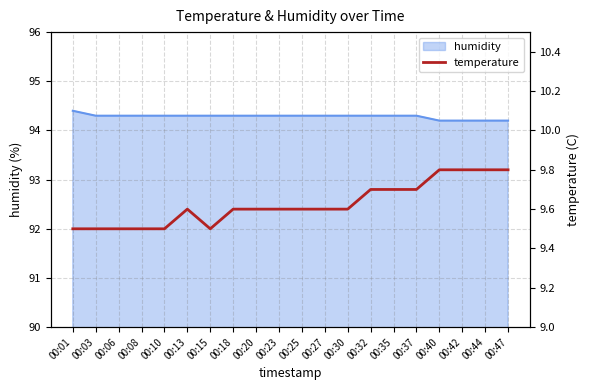

Rank the categories by value from highest to lowest.

00:40, 00:42, 00:44, 00:47, 00:32, 00:35, 00:37, 00:13, 00:18, 00:20, 00:23, 00:25, 00:27, 00:30, 00:01, 00:03, 00:06, 00:08, 00:10, 00:15